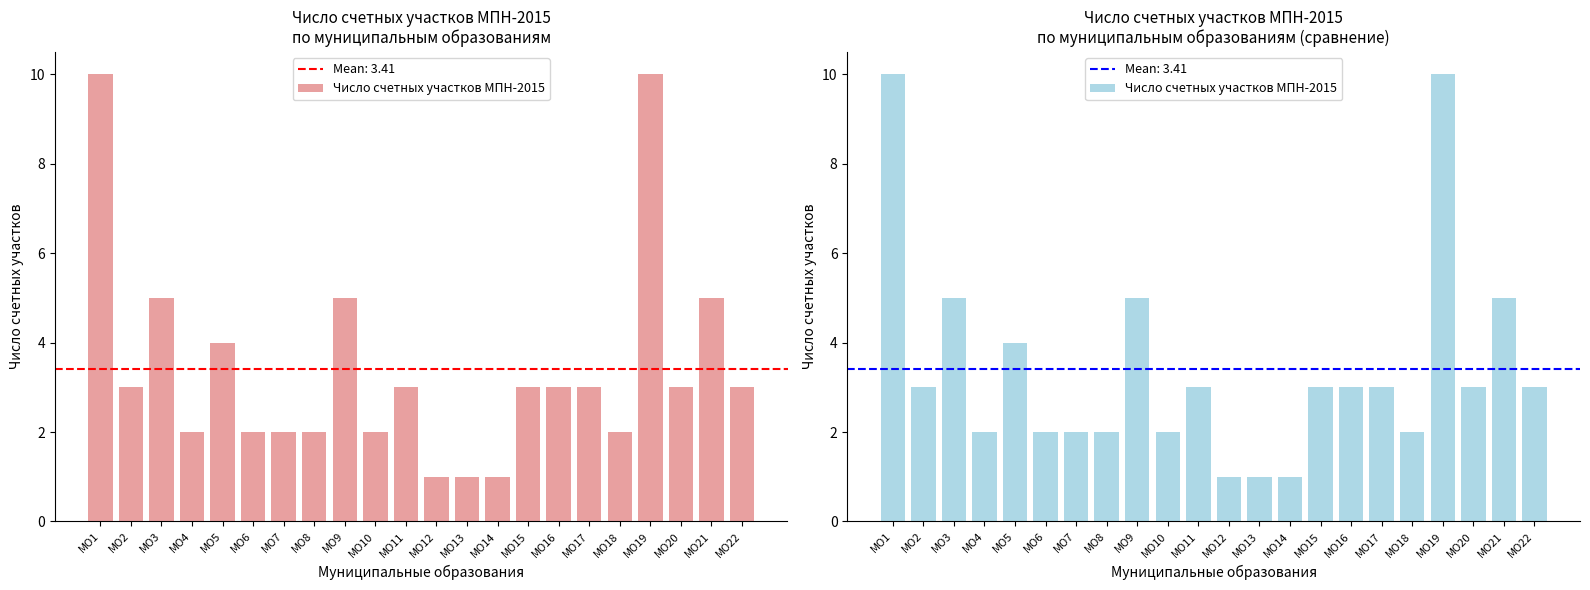

Where does the data first go above 3?

МО1